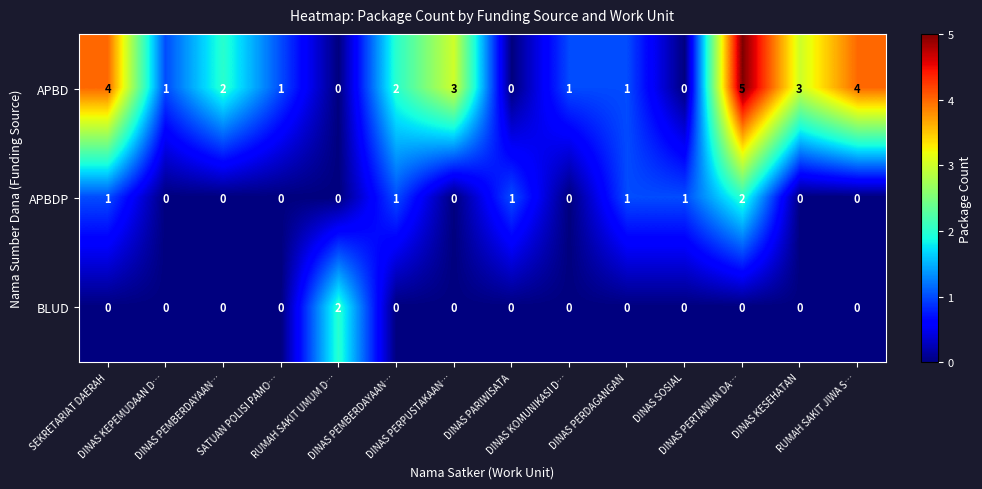

Which category has the lowest value across all series?

RUMAH SAKIT UMUM D…